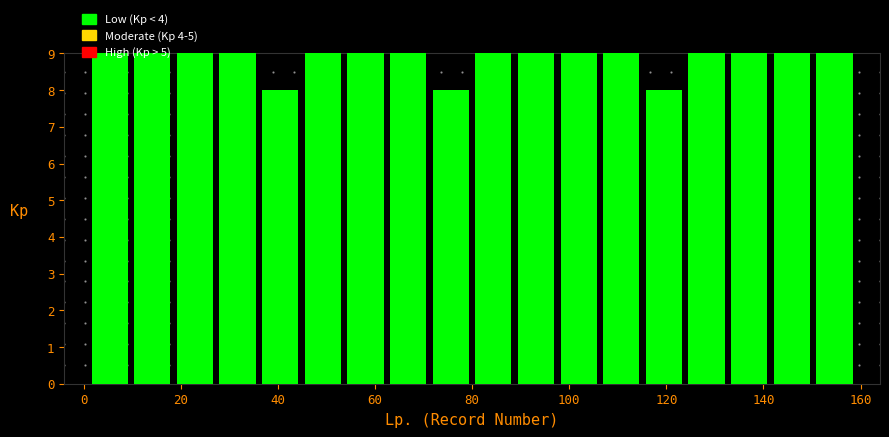

What is the height of the bar covering 132 to 142 on the x-axis? Neither the bar edges nor the heights are printed on the chart, so give them approximately, as read against the axes.

9